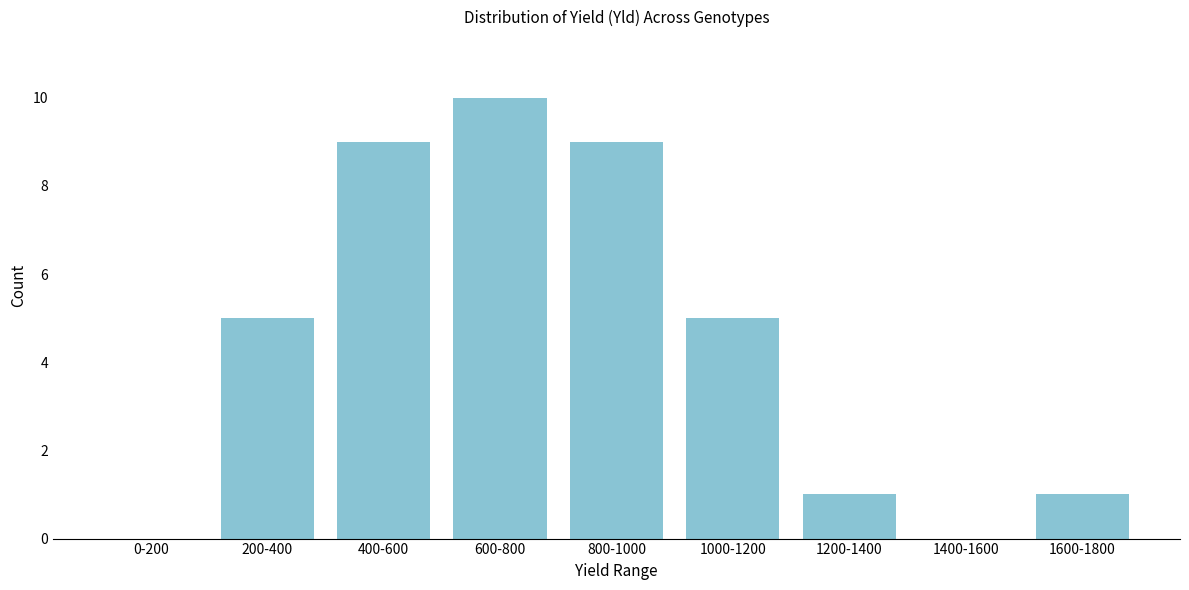

Reading left to right, extract all data points from this chart.

0-200=0	200-400=5	400-600=9	600-800=10	800-1000=9	1000-1200=5	1200-1400=1	1400-1600=0	1600-1800=1